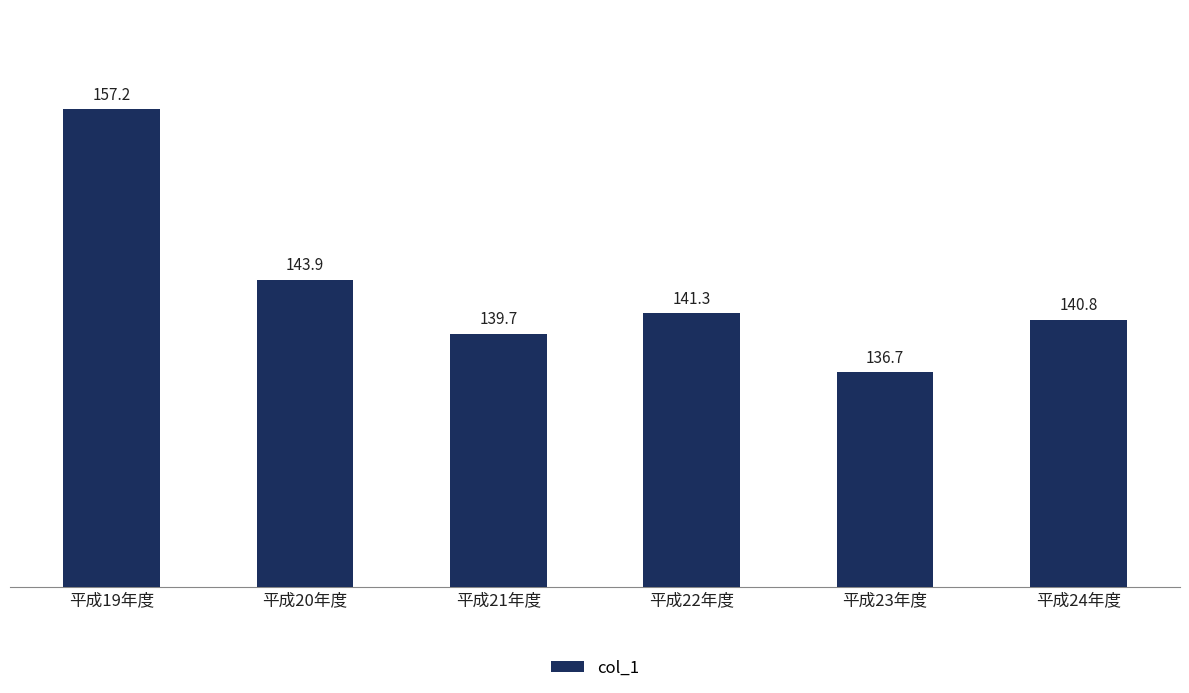

Between 平成20年度 and 平成24年度, which is larger?

平成20年度